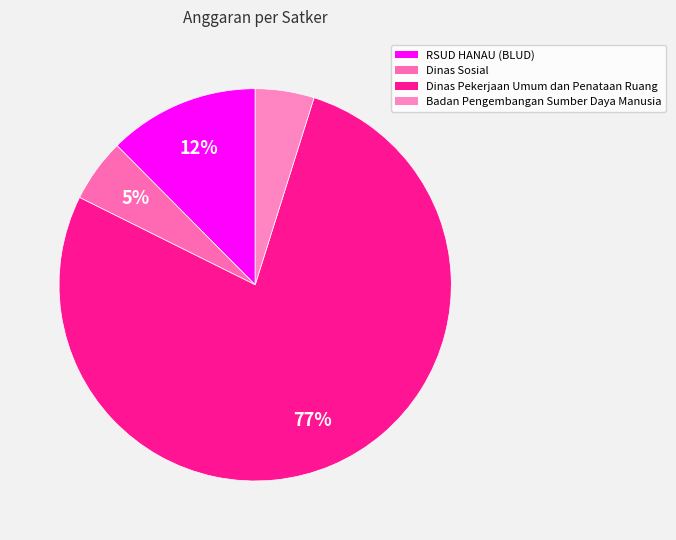

Count the number of slices in the pie.

4